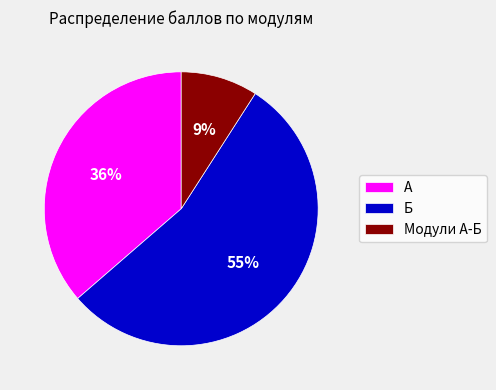

How many segments does this pie chart have?

3